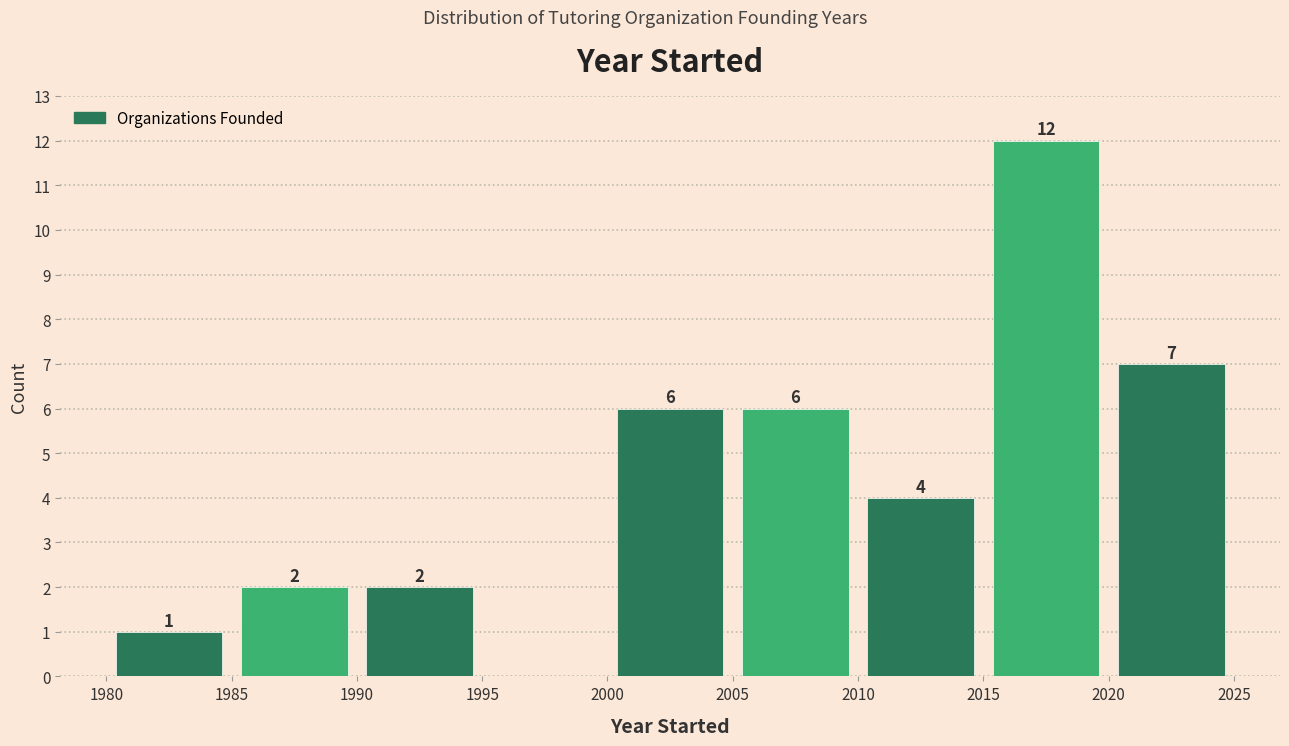

Over which range of the x-axis is the bar tallest?

2015 to 2020